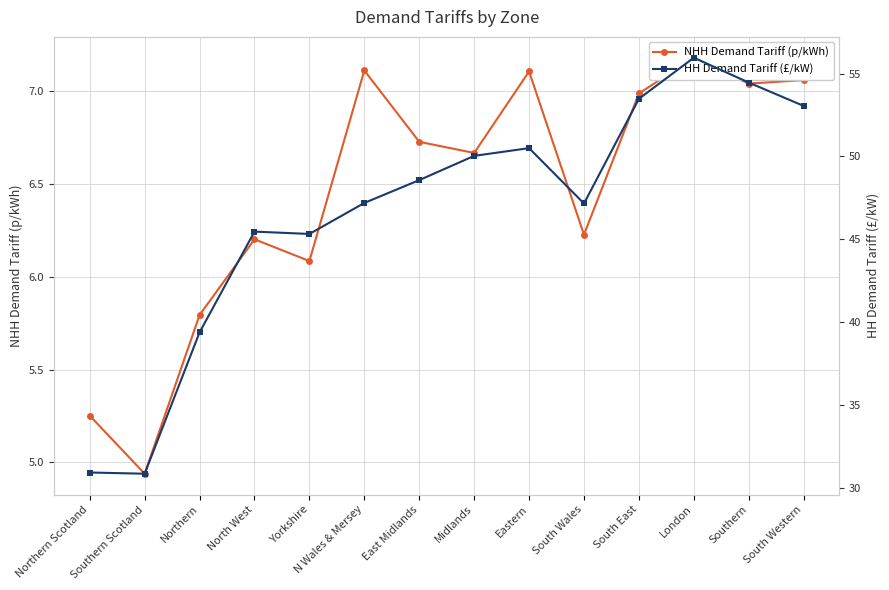

How many values in the NHH Demand Tariff (p/kWh) series exceed 6?

11